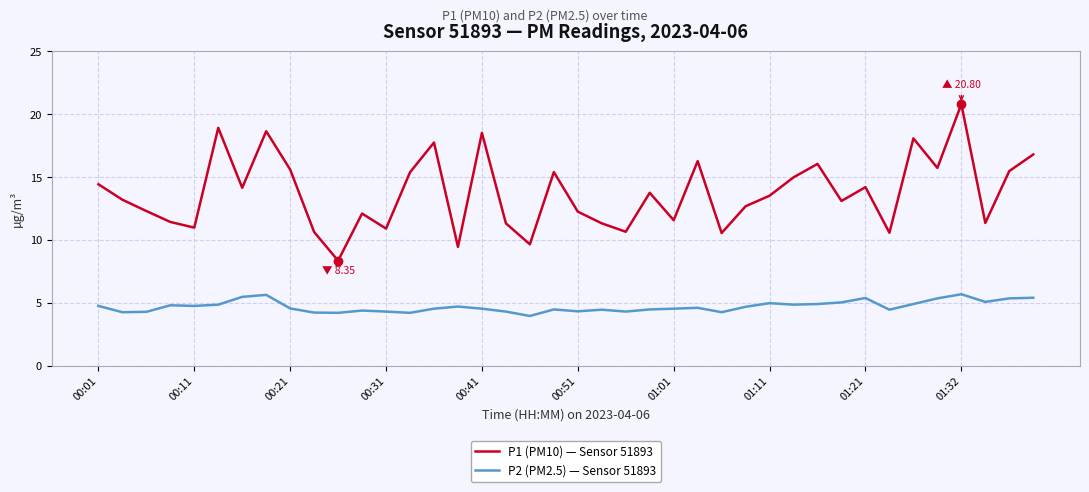

What is the smallest value displayed?

4.0